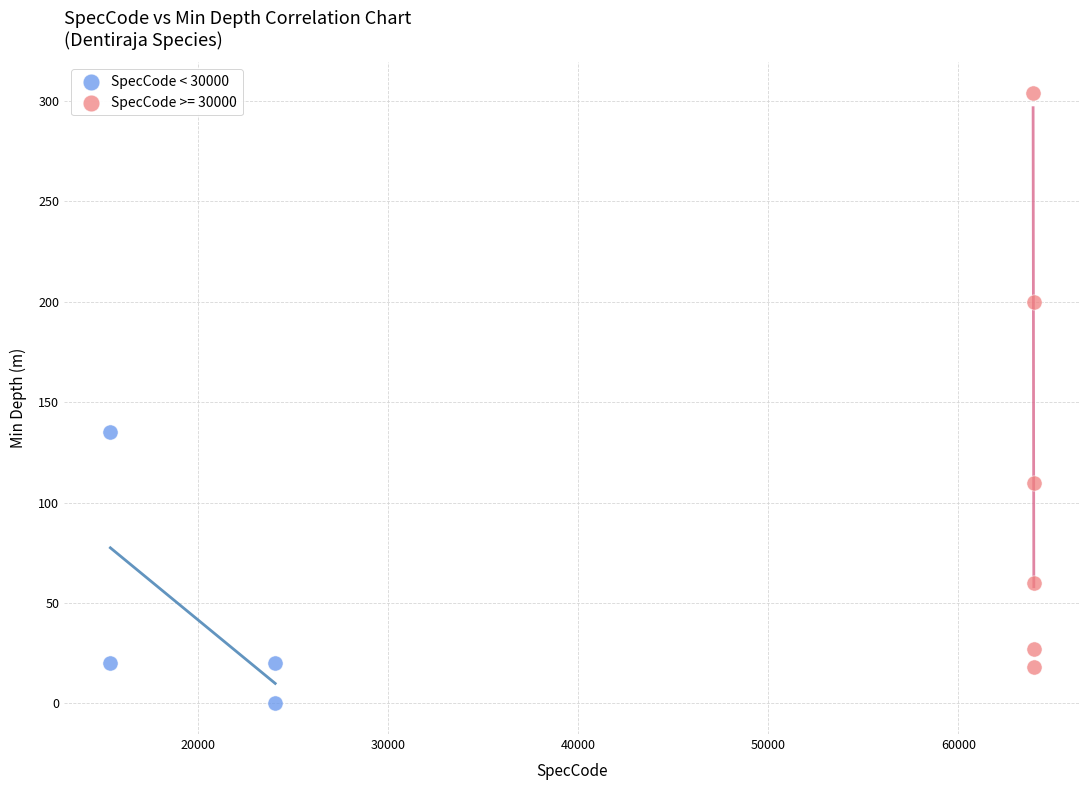

Which series has the widest spread of Y values?

SpecCode >= 30000